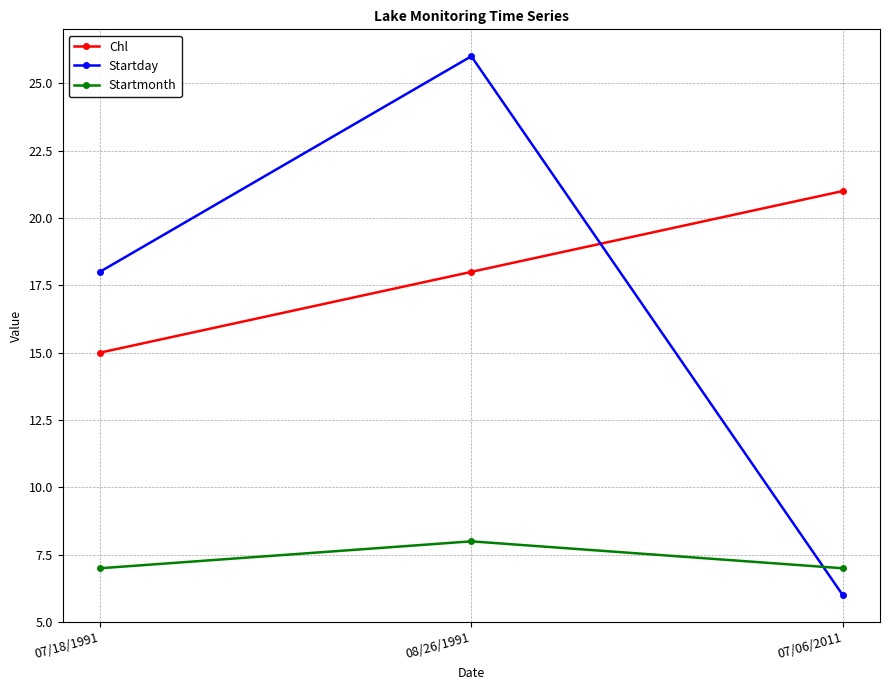

Rank the series at 07/06/2011 from highest to lowest value.

Chl, Startmonth, Startday